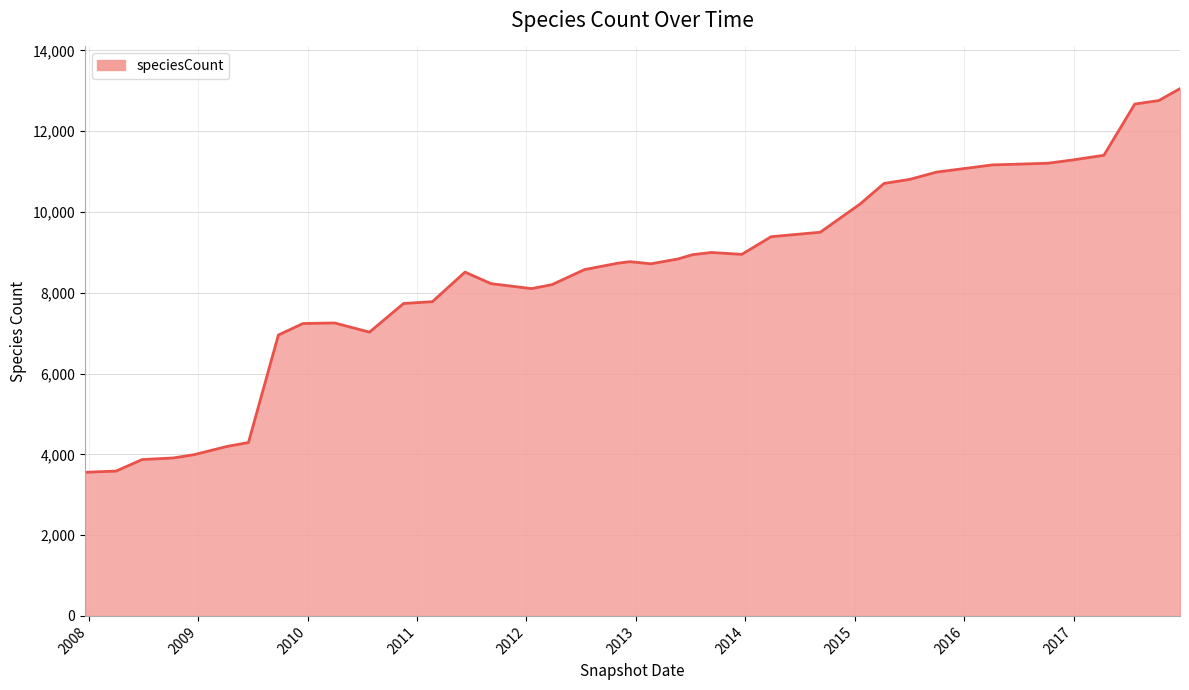

What is the difference between the maximum and minimum values?

9498